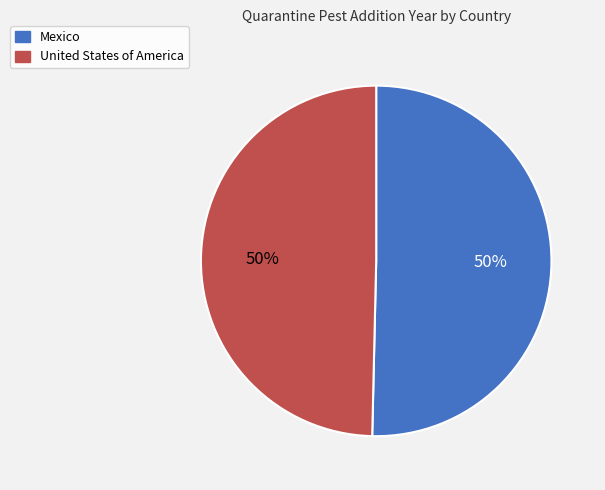

How many segments does this pie chart have?

2